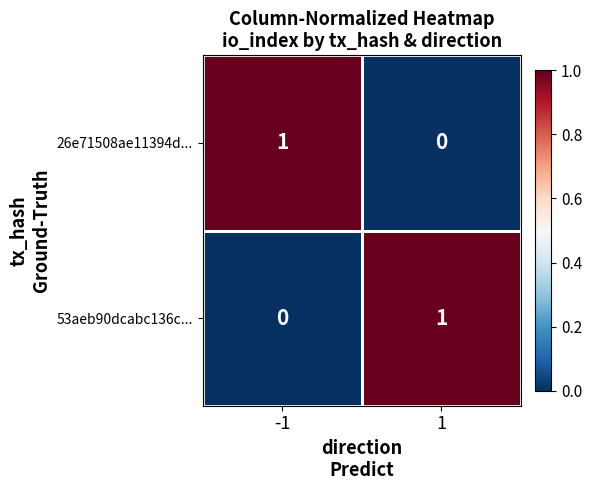

Is the value of 26e71508ae11394d... at -1 greater than the value of 53aeb90dcabc136c... at -1?

Yes